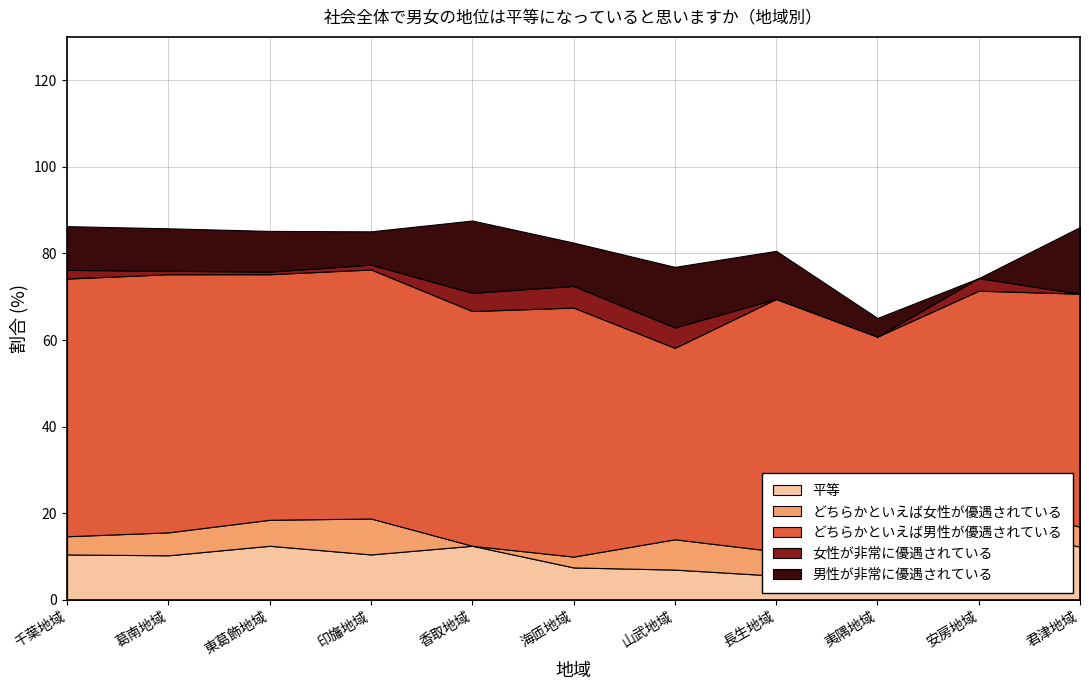

How many lines are shown in the chart?

5